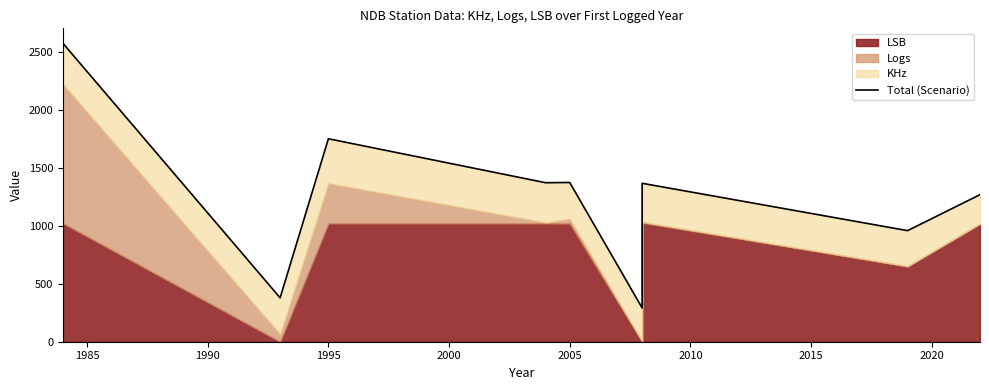

The chart shows a value of 2309.9 at 2010. True or false?

False